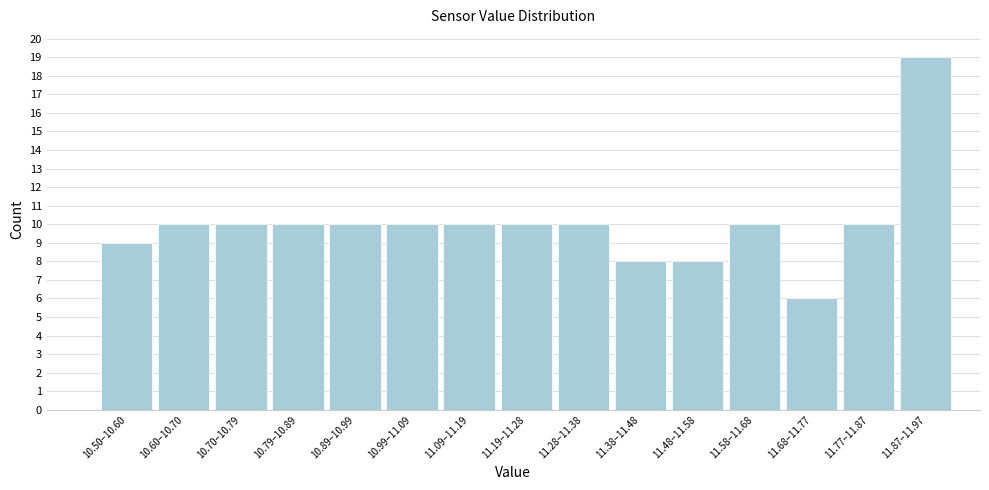

Reading right to left, what are all the values shown in this chart?

11.87–11.97=19	11.77–11.87=10	11.68–11.77=6	11.58–11.68=10	11.48–11.58=8	11.38–11.48=8	11.28–11.38=10	11.19–11.28=10	11.09–11.19=10	10.99–11.09=10	10.89–10.99=10	10.79–10.89=10	10.70–10.79=10	10.60–10.70=10	10.50–10.60=9